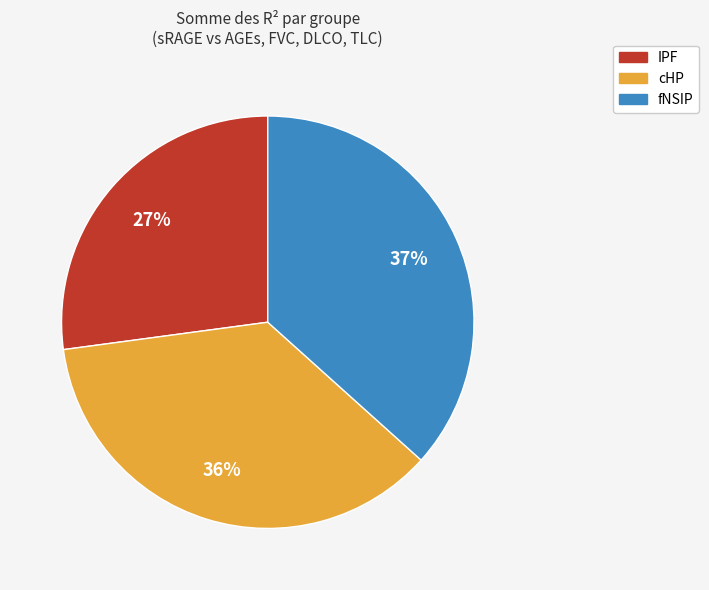

How many slices are in this pie chart?

3